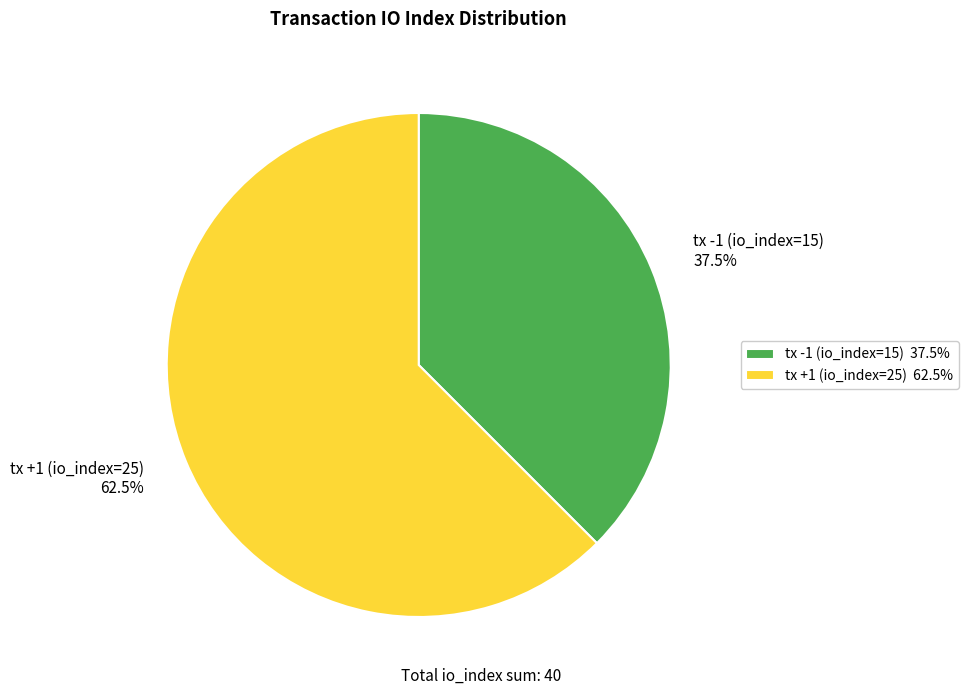

Does any single category account for the majority?

Yes